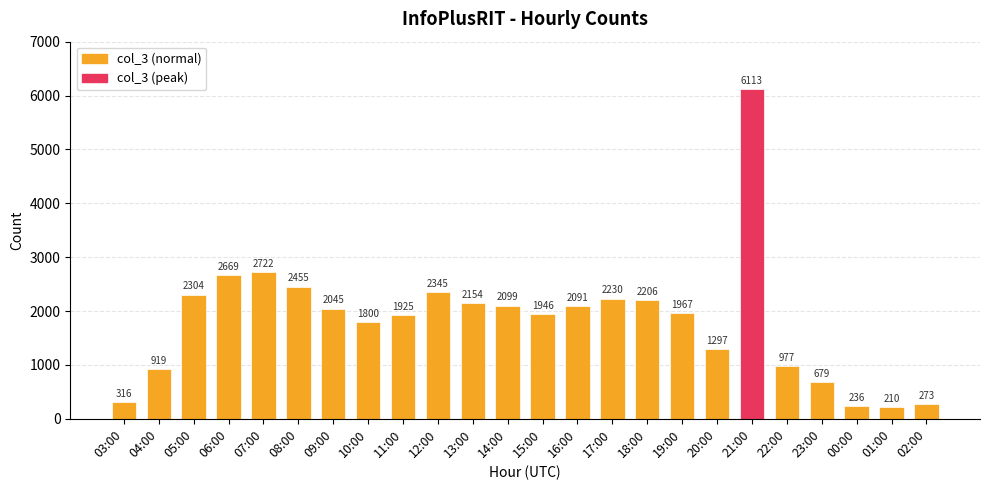

List the labels in order of value, smallest first.

01:00, 00:00, 02:00, 03:00, 23:00, 04:00, 22:00, 20:00, 10:00, 11:00, 15:00, 19:00, 09:00, 16:00, 14:00, 13:00, 18:00, 17:00, 05:00, 12:00, 08:00, 06:00, 07:00, 21:00